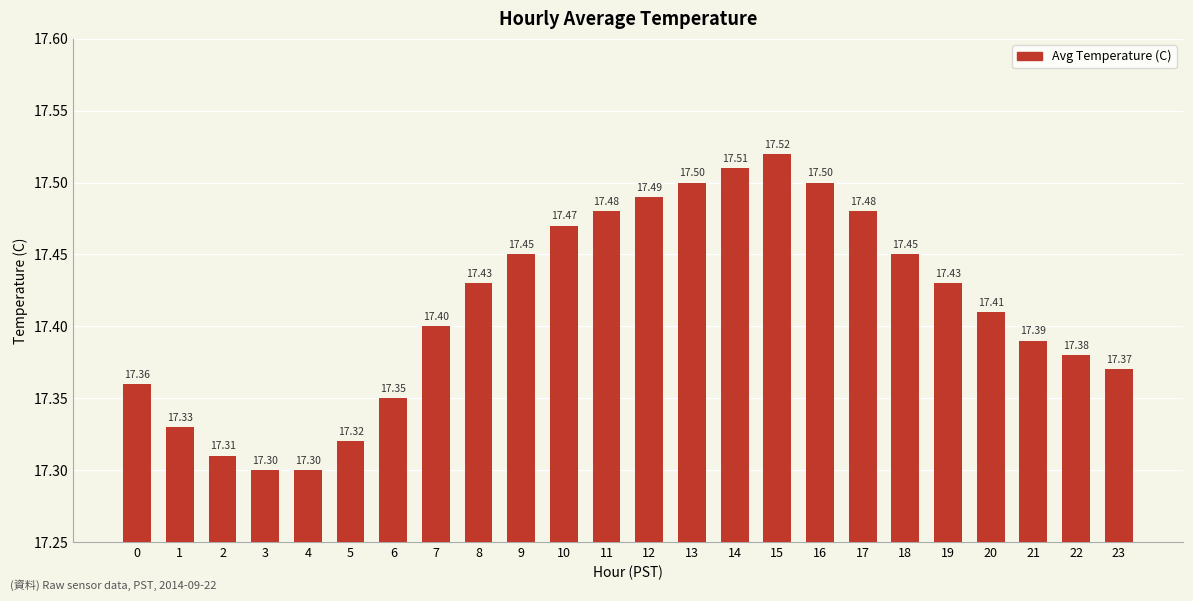

What is the sum of all values?

417.9